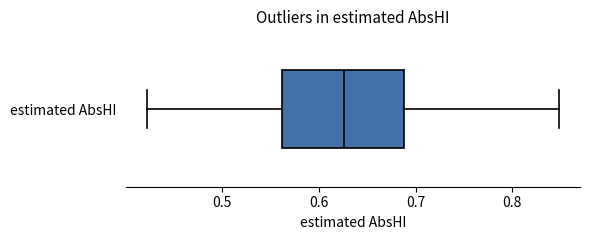

Where is the left edge of the box for estimated AbsHI on the x-axis? The values are not printed on the chart, so give them approximately, as read against the axis.

0.56